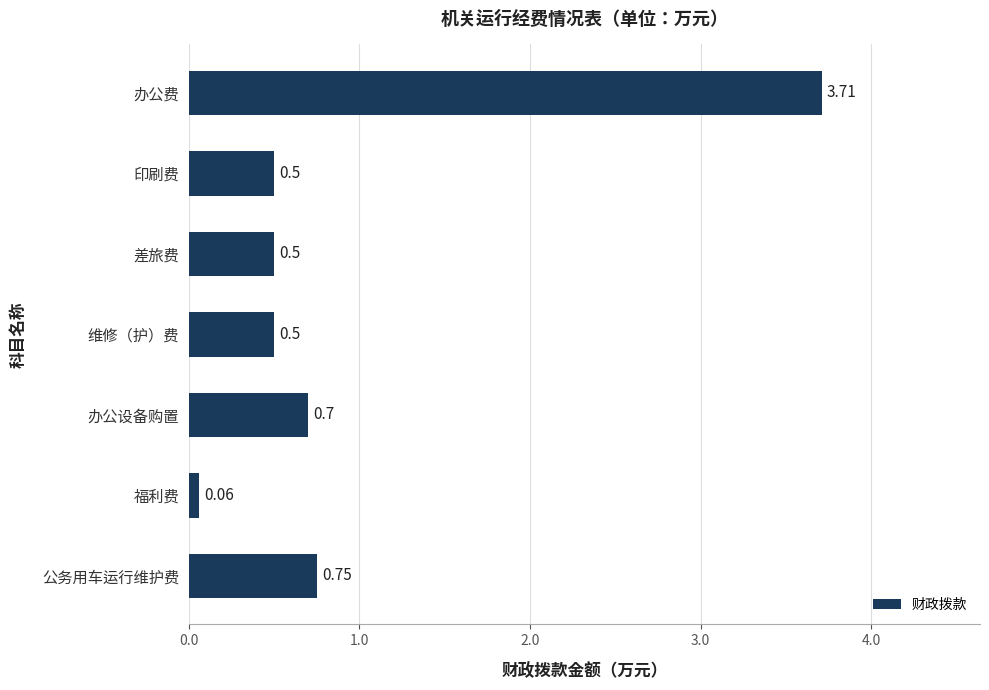

What is the change in value from 办公设备购置 to 福利费?

-0.6